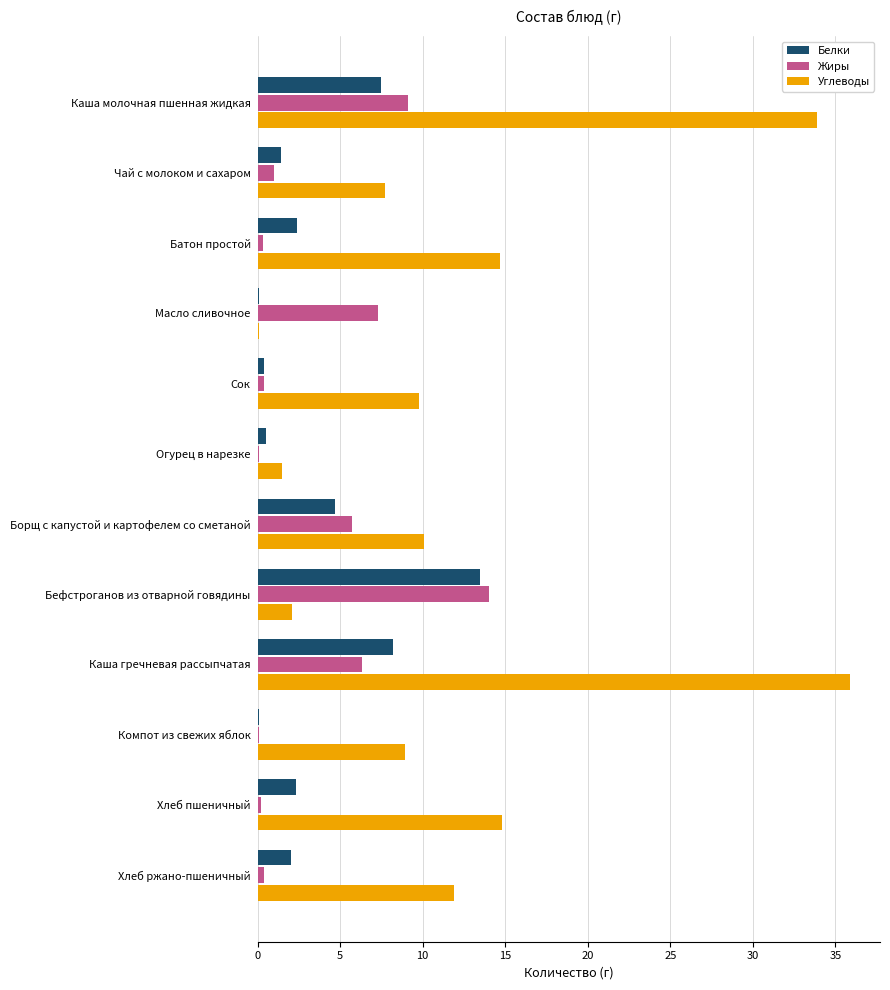

Which series has the largest total across all categories?

Углеводы